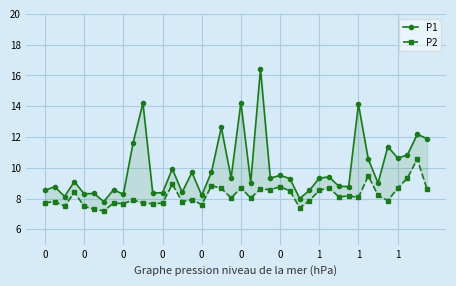

Which series has the largest range (max minus min)?

P1